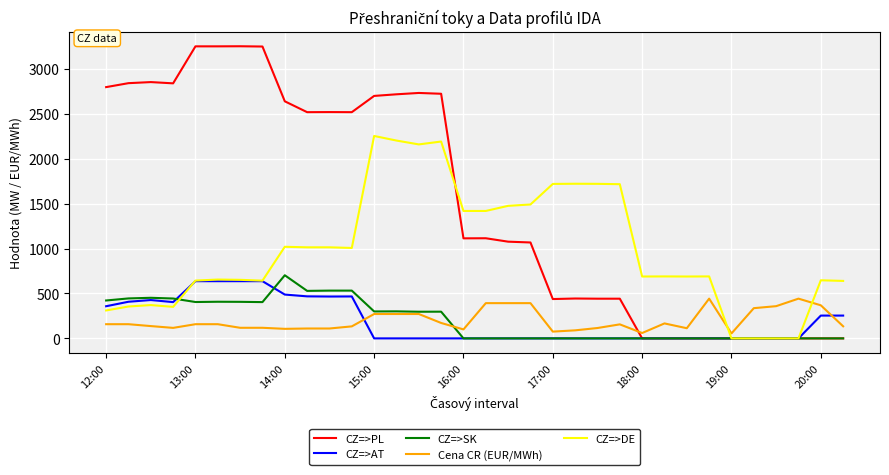

What is the maximum value shown in the chart?

3253.0